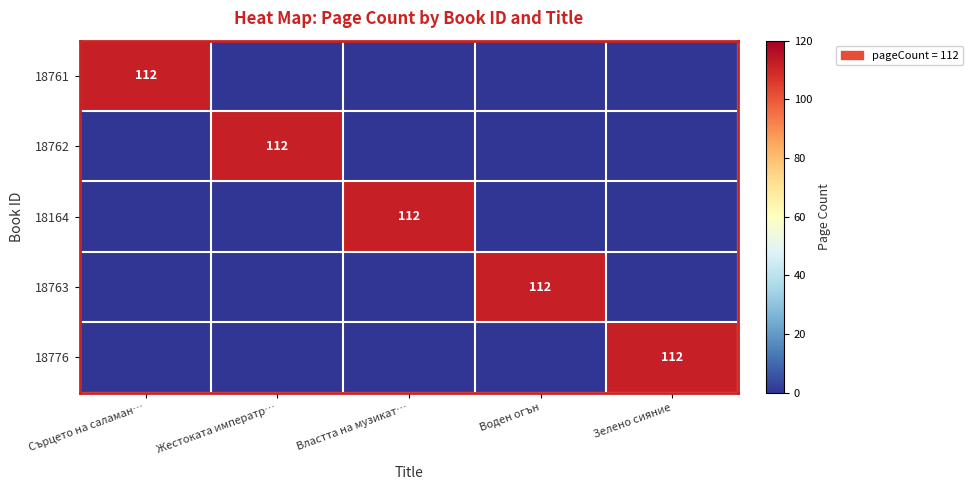

Is it true that 18164 equals 112 at Властта на музикат…?

True